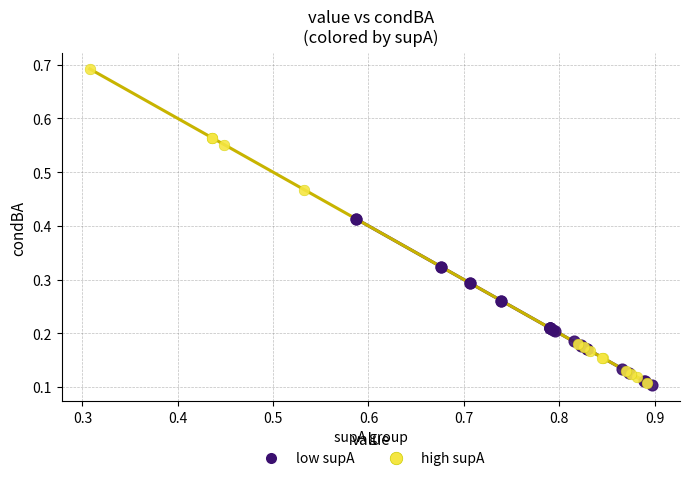

Which series has the widest spread of Y values?

high supA